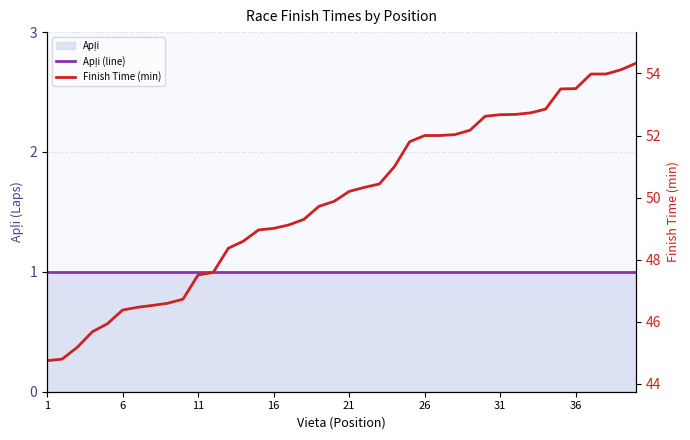

How many categories are shown in the chart?

40